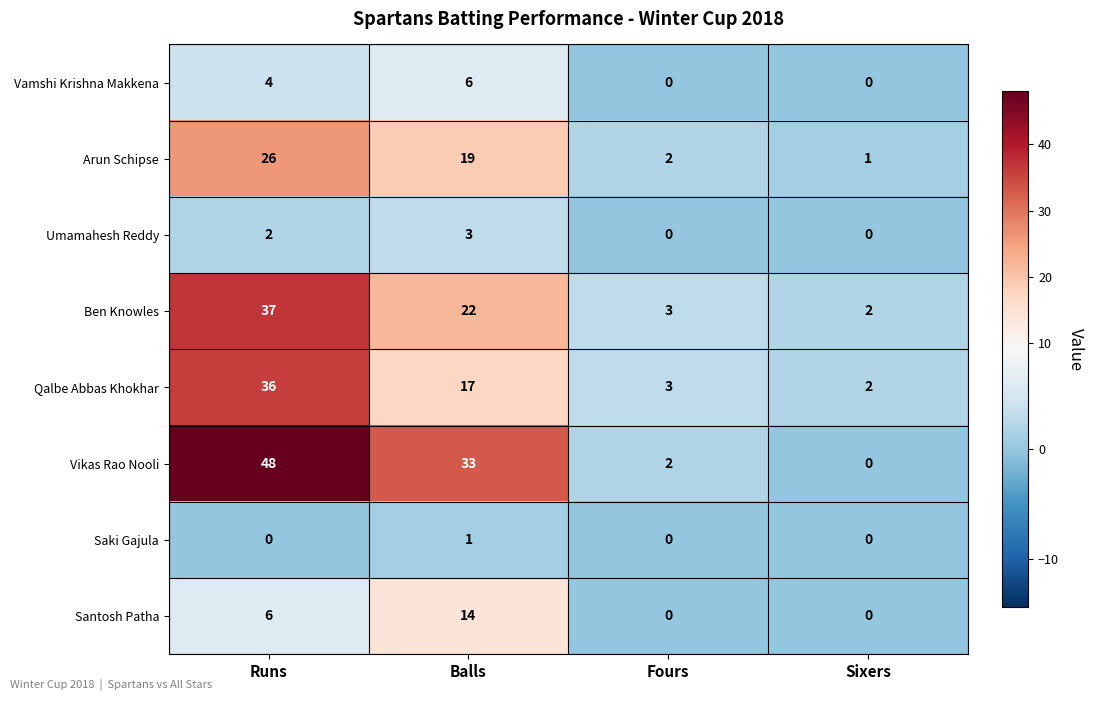

What is the average value of the Arun Schipse series?

12